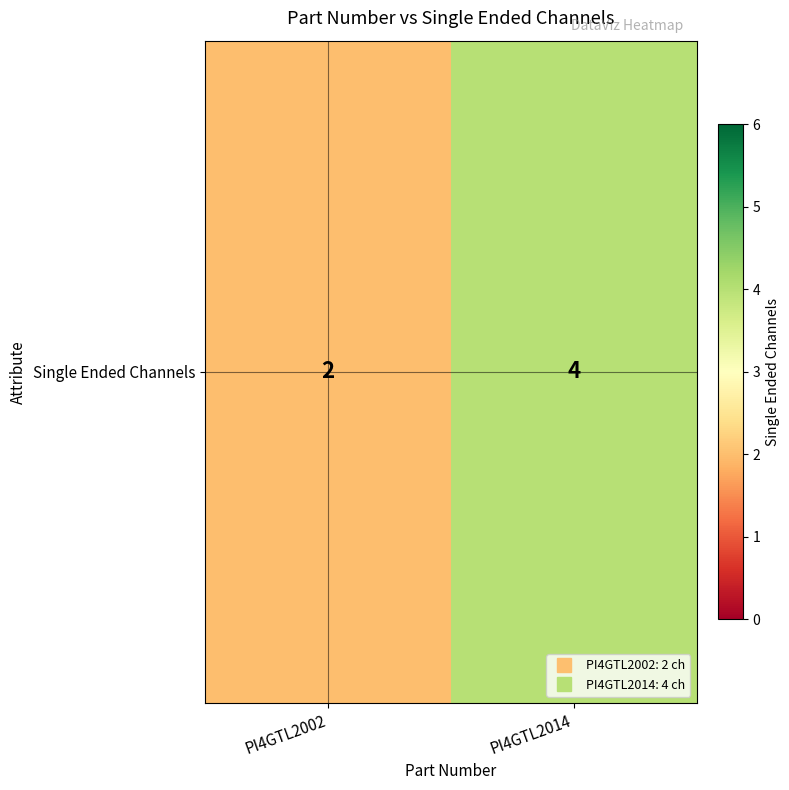

What is the sum of the values at PI4GTL2014 and PI4GTL2002?

6